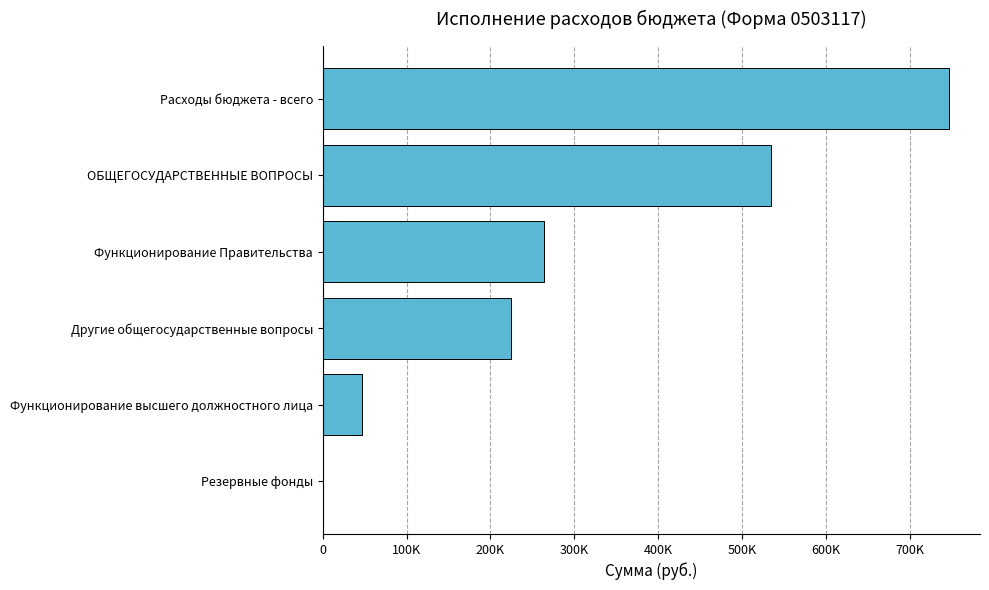

Are the bars horizontal?

Yes